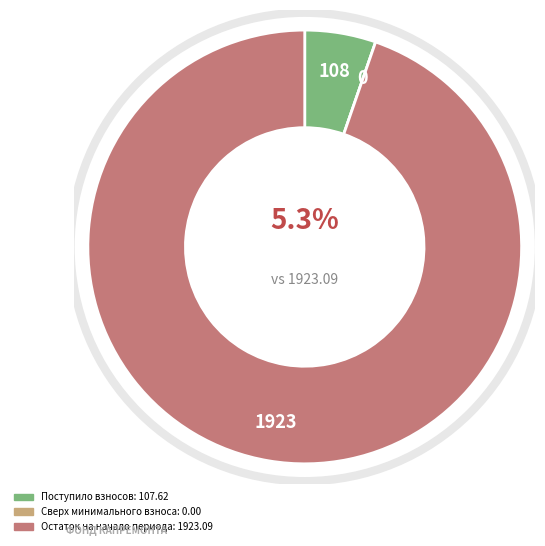

The Остаток на начало периода slice represents 95% of the pie. True or false?

True